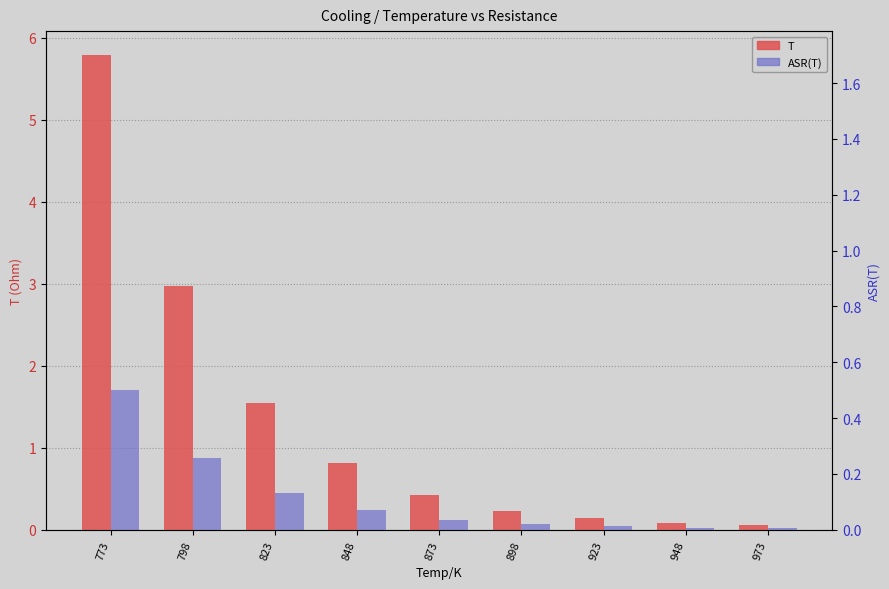

Rank the categories by T value from lowest to highest.

973, 948, 923, 898, 873, 848, 823, 798, 773